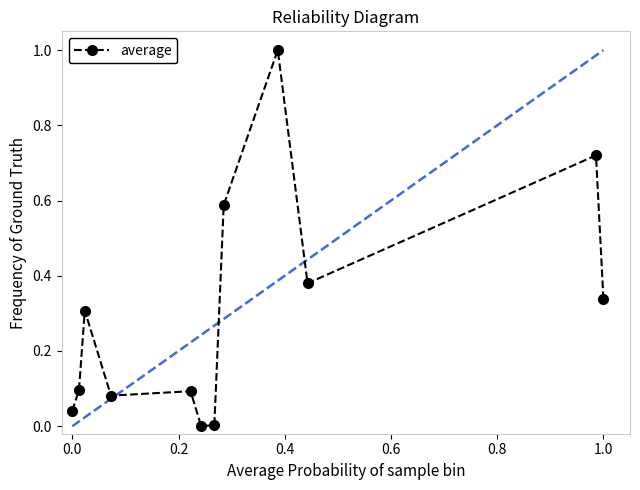

What is the sum of all values?

3.6